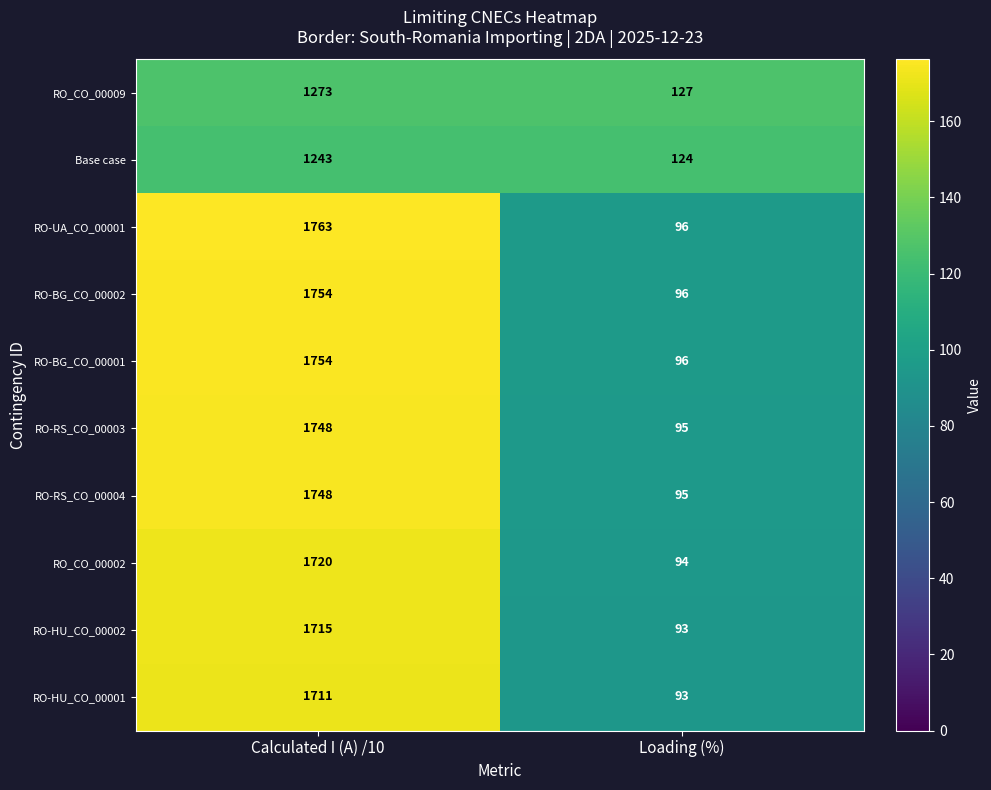

At which category is the sum across all series the highest?

Calculated I (A) /10